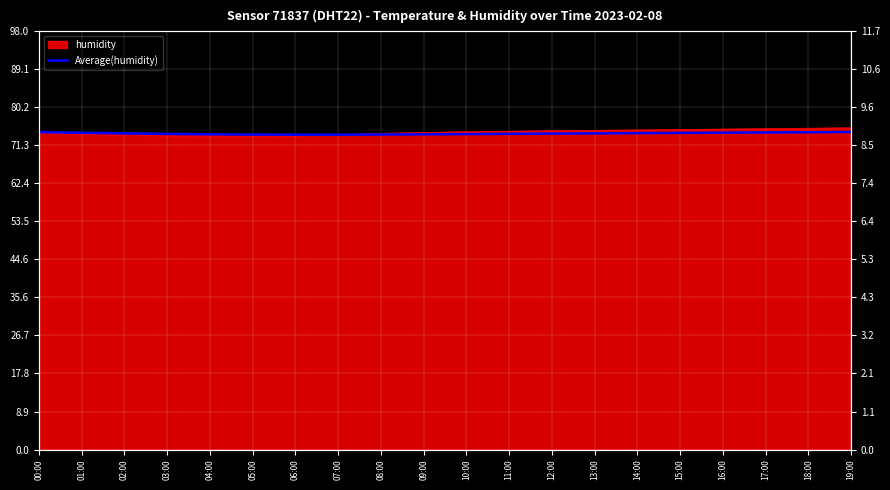

Between 05:00 and 08:00, which series saw the biggest shift?

temperature